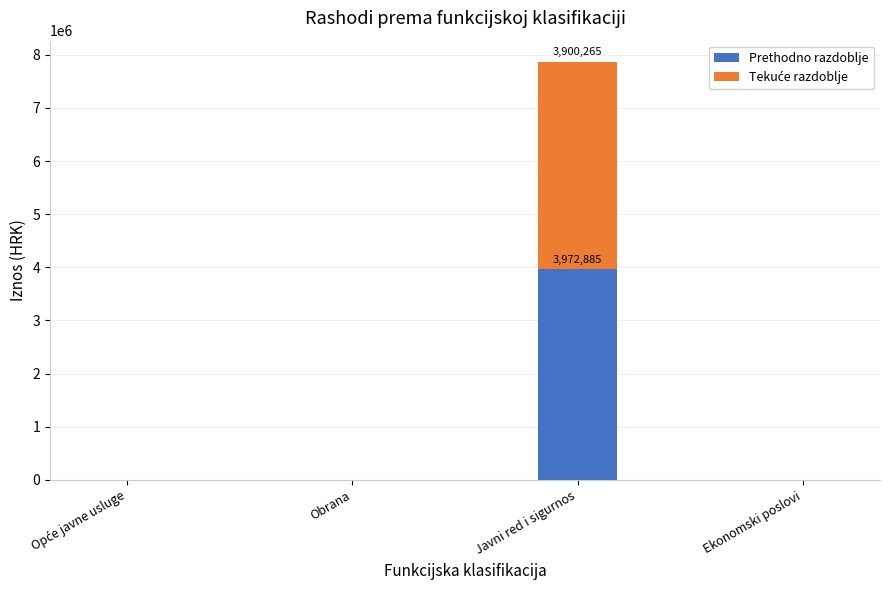

Which category has the highest value in the Prethodno razdoblje series?

Javni red i sigurnos